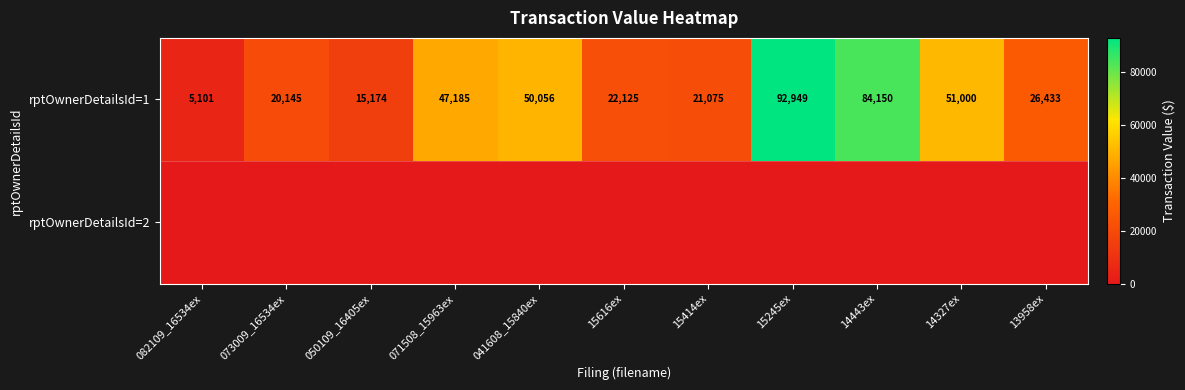

What is the total value across all series at 041608_15840ex?

50056